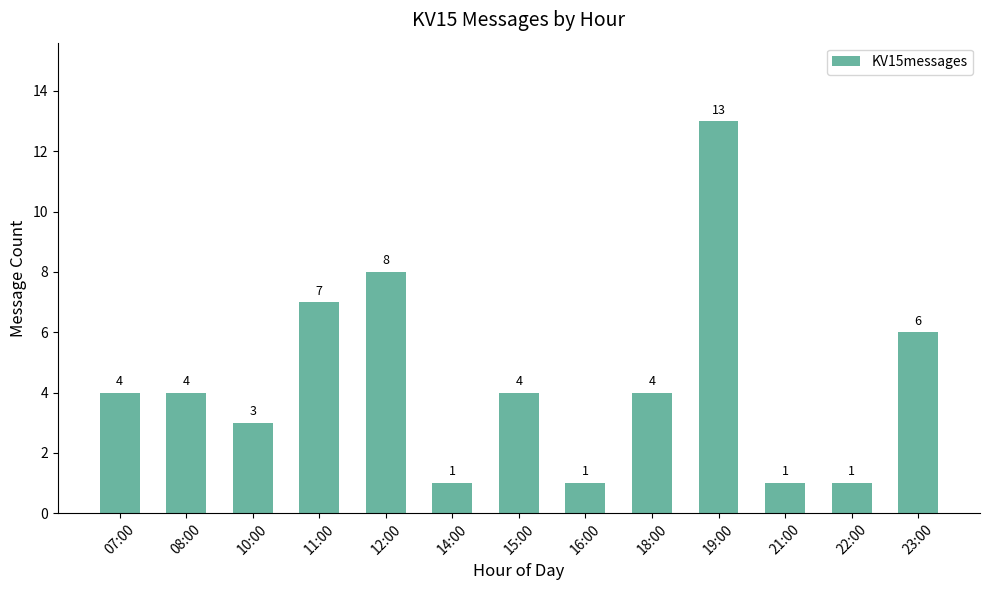

What is the value of the 10th bar from the left?

13